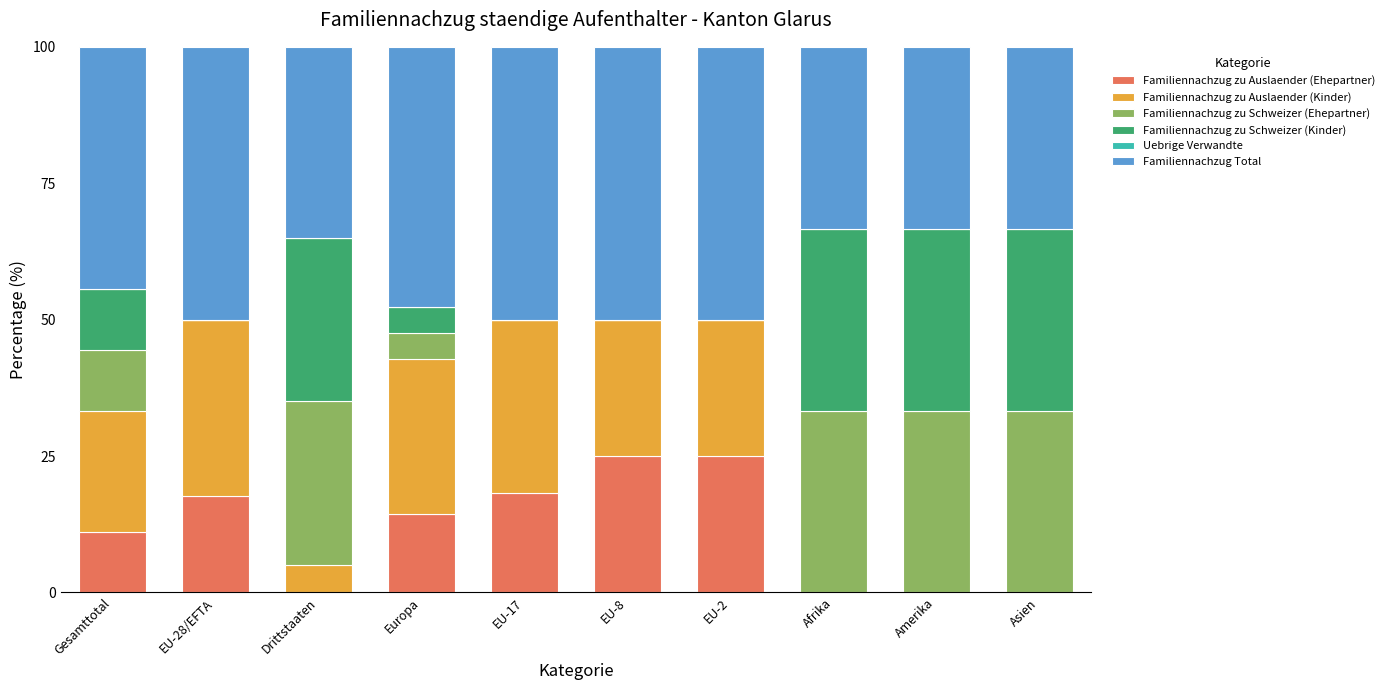

The Familiennachzug zu Auslaender (Ehepartner) series shows -8.9 at Drittstaaten. True or false?

False